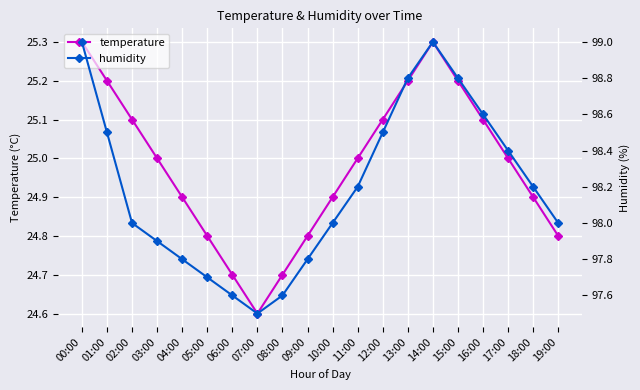

What is the difference between the maximum and minimum values in the temperature series?

0.7